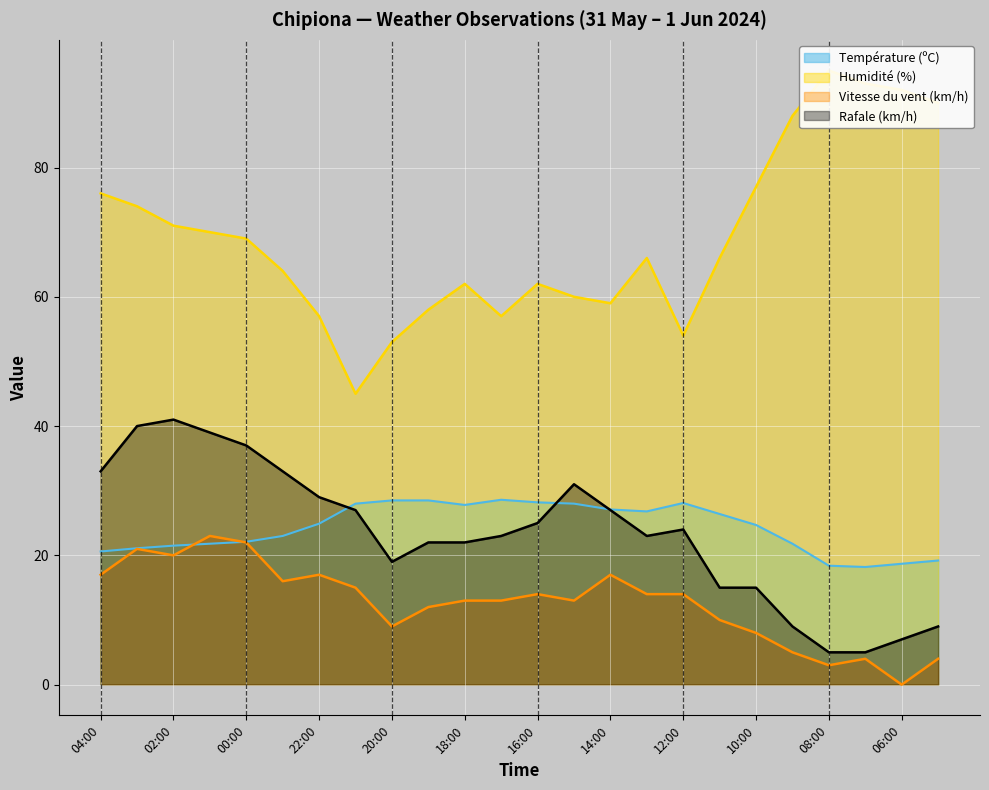

What is the sum of all Vitesse du vent (km/h) values?

304.0